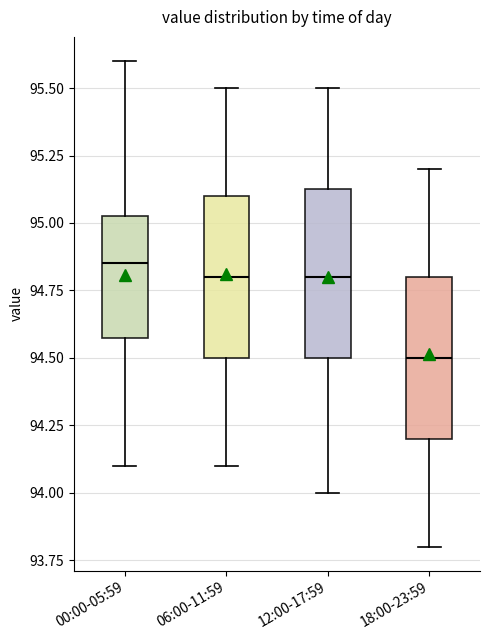

Reading left to right, read every box against the y-axis: the position of its median line, the range the box covers, and the ends of its whiskers. The values are not printed on the chart, so give them approximately, as read against the axis.

00:00-05:59: median 94.85, box 94.60 to 95.05, whiskers 94.10 to 95.60
06:00-11:59: median 94.80, box 94.50 to 95.10, whiskers 94.10 to 95.50
12:00-17:59: median 94.80, box 94.50 to 95.15, whiskers 94.00 to 95.50
18:00-23:59: median 94.50, box 94.20 to 94.80, whiskers 93.80 to 95.20